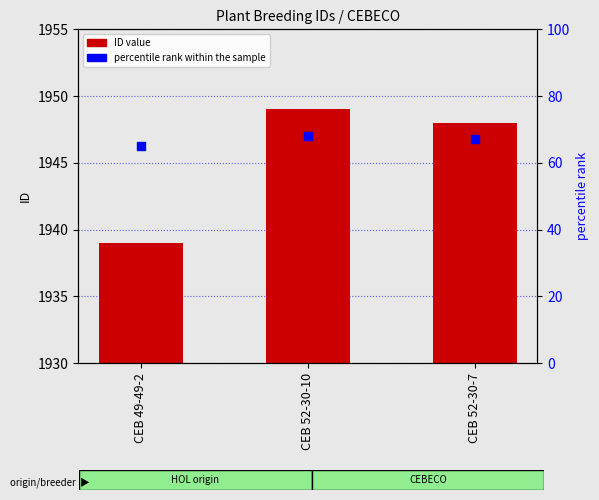

Which series reaches the maximum Y coordinate?

ID value